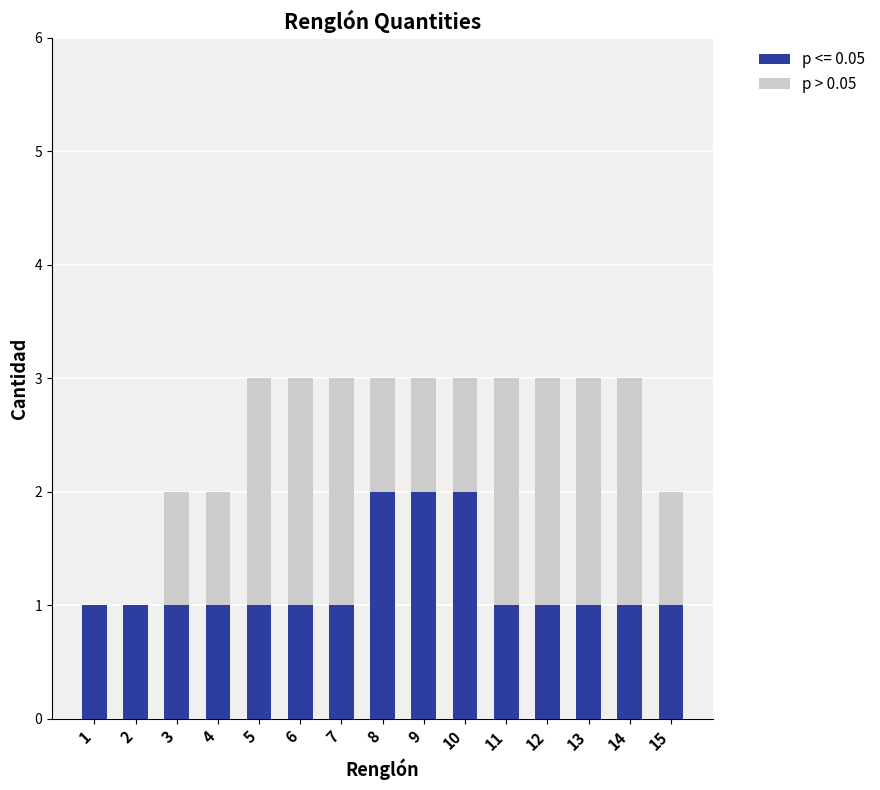

Reading right to left, transcribe the values for p <= 0.05.

15=1	14=1	13=1	12=1	11=1	10=2	9=2	8=2	7=1	6=1	5=1	4=1	3=1	2=1	1=1